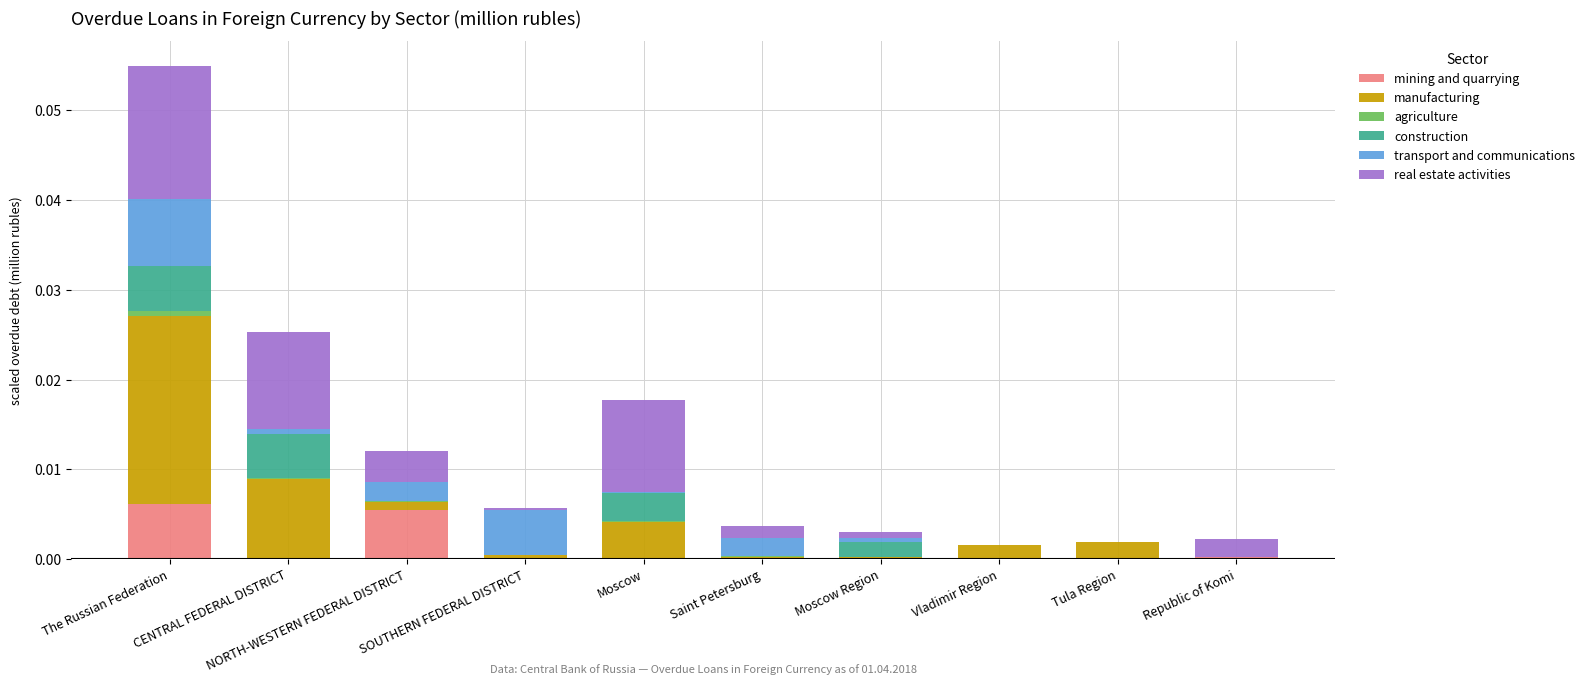

True or false: mining and quarrying has a value of 0.0 at Moscow.

True